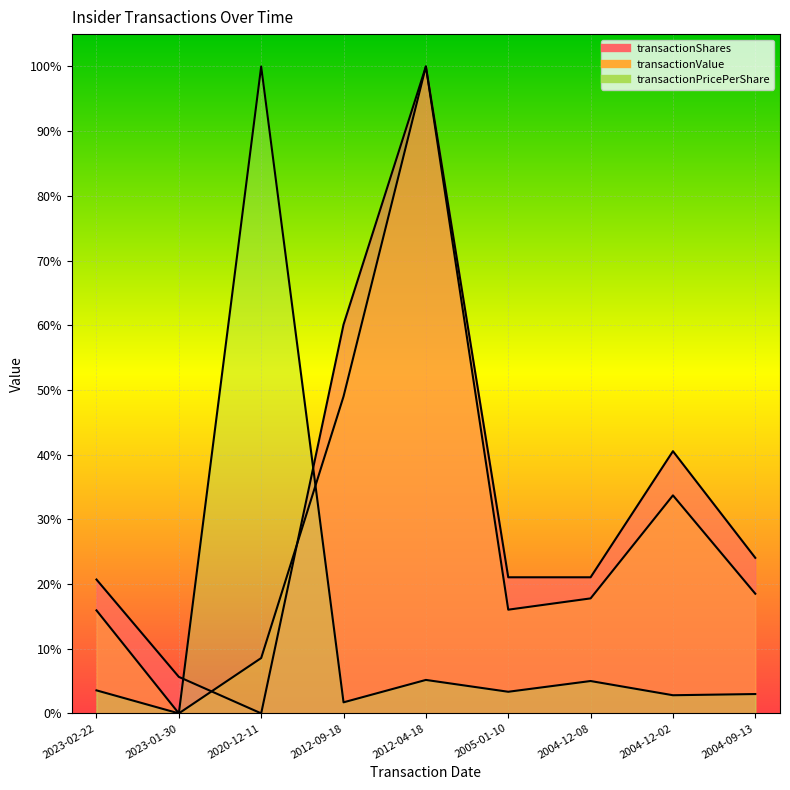

What is the total value across all series at 2023-02-22?

40.2